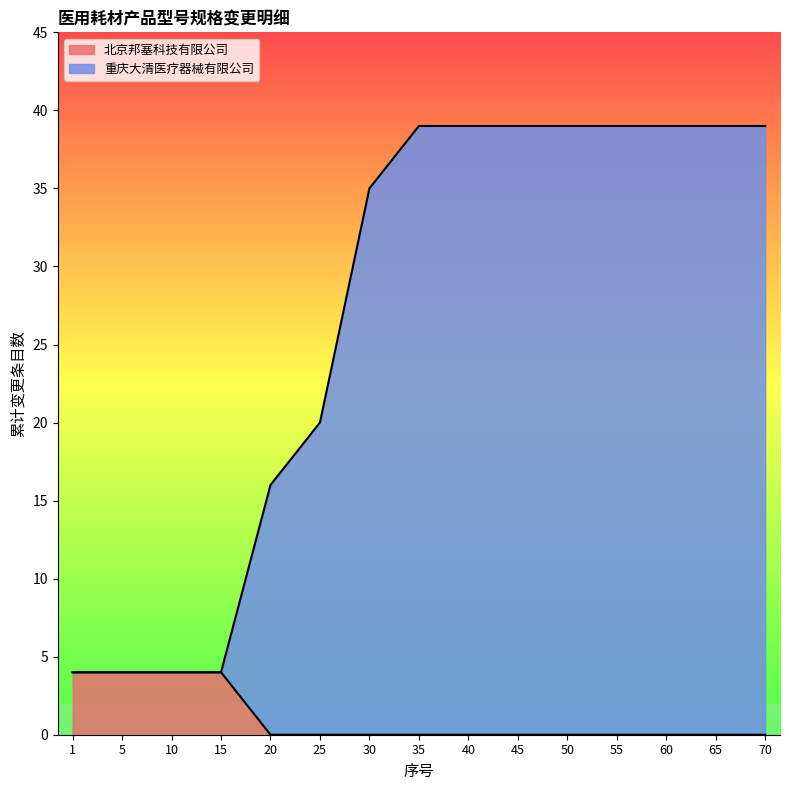

True or false: 北京邦塞科技有限公司 and 重庆大清医疗器械有限公司 intersect in this chart.

False